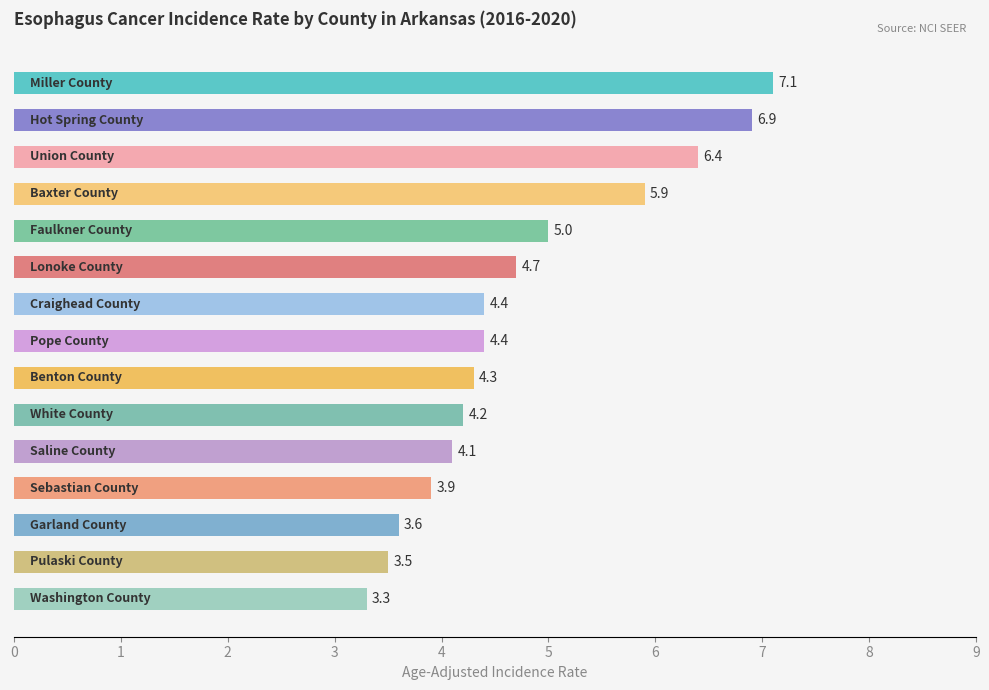

What is the maximum value shown in the chart?

7.1